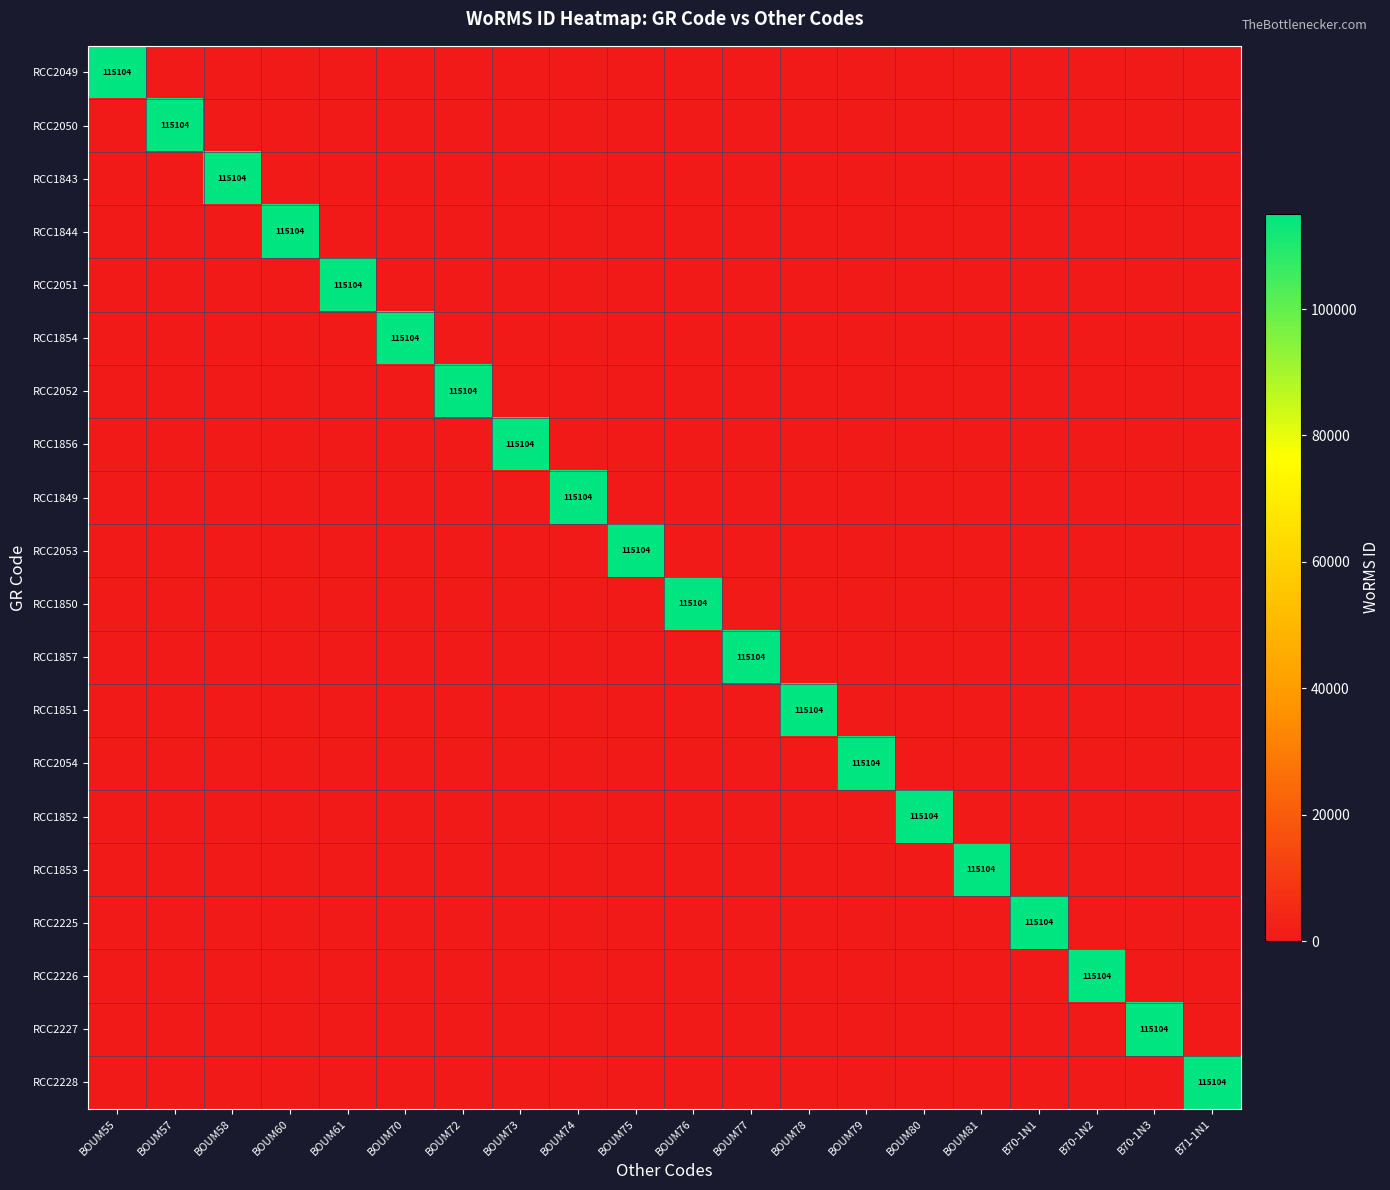

Rank the series by their maximum value, from lowest to highest.

RCC2049, RCC2050, RCC1843, RCC1844, RCC2051, RCC1854, RCC2052, RCC1856, RCC1849, RCC2053, RCC1850, RCC1857, RCC1851, RCC2054, RCC1852, RCC1853, RCC2225, RCC2226, RCC2227, RCC2228